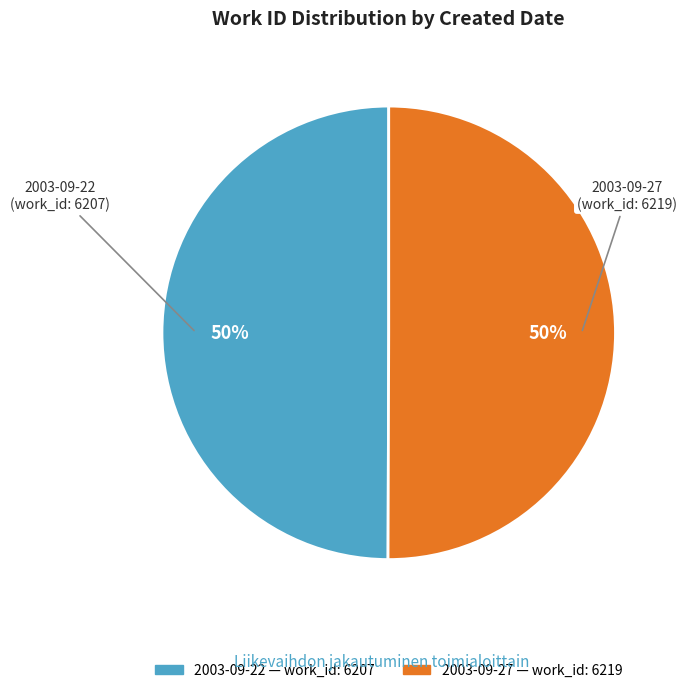

Is it true that 2003-09-27 is 41% of the pie?

False